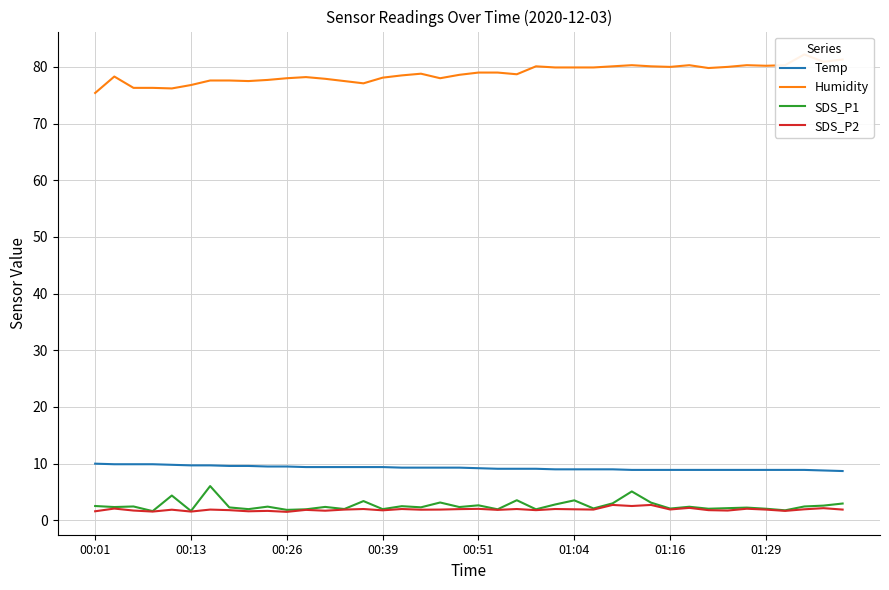

How many data points in Humidity are less than 78?

12